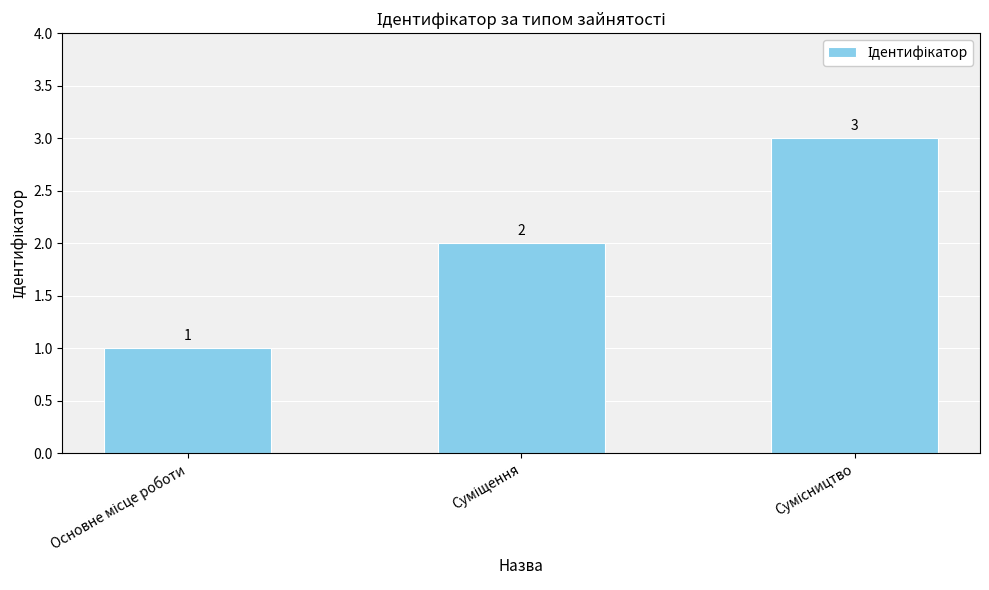

What is the sum of all values?

6